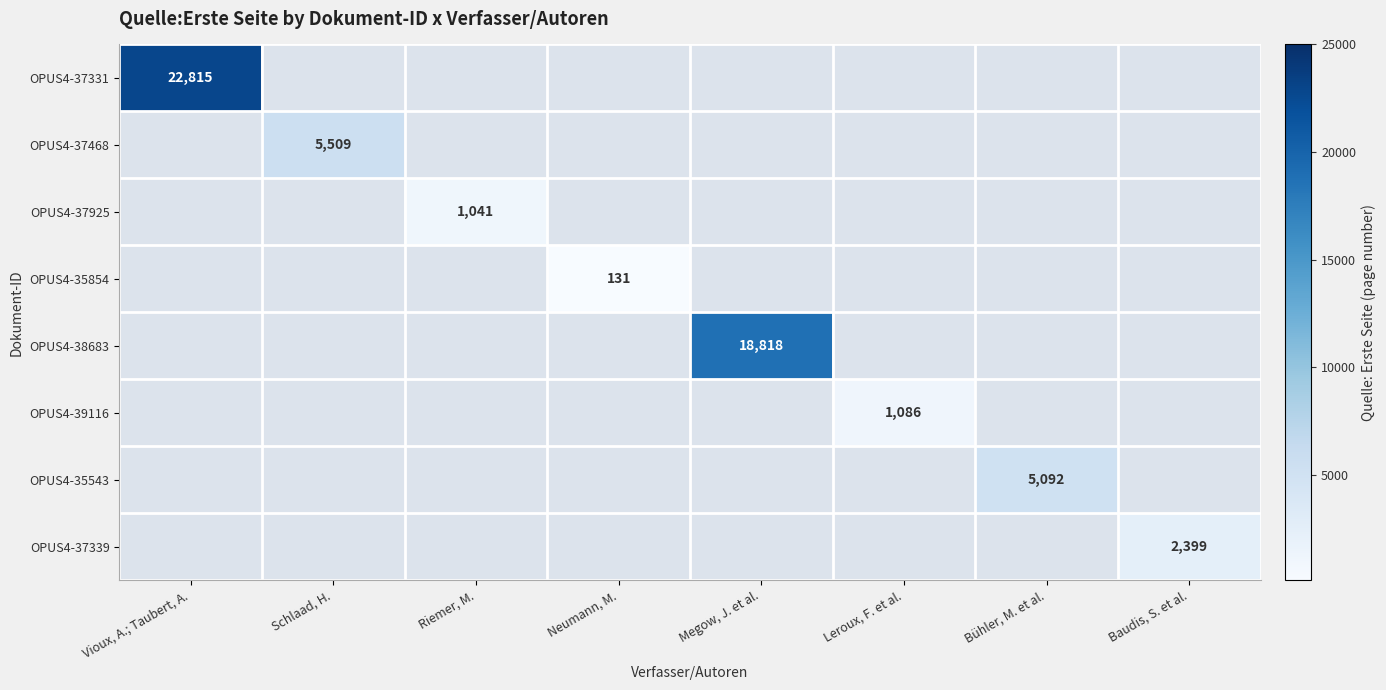

Which has a higher value, Leroux, F. et al. or Megow, J. et al.?

Megow, J. et al.